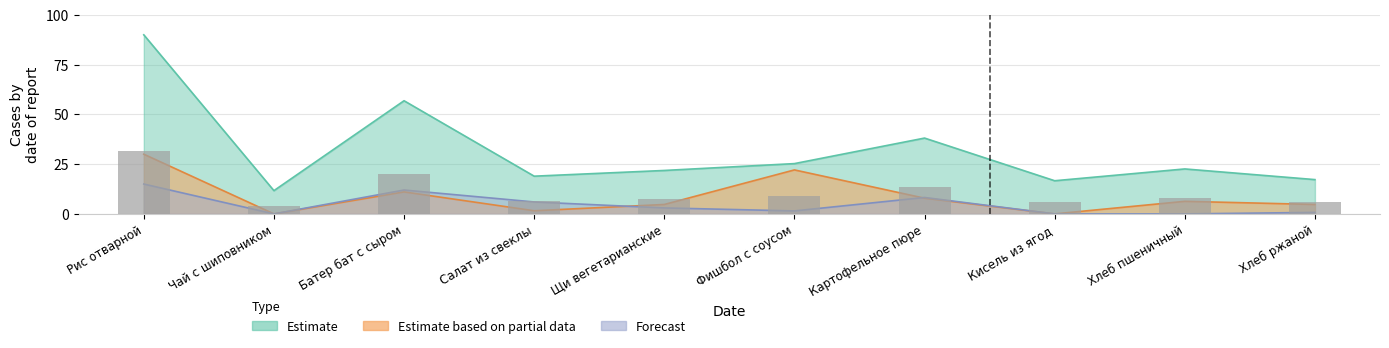

What is the value of the Estimate bar at the 3rd from the left?

19.9